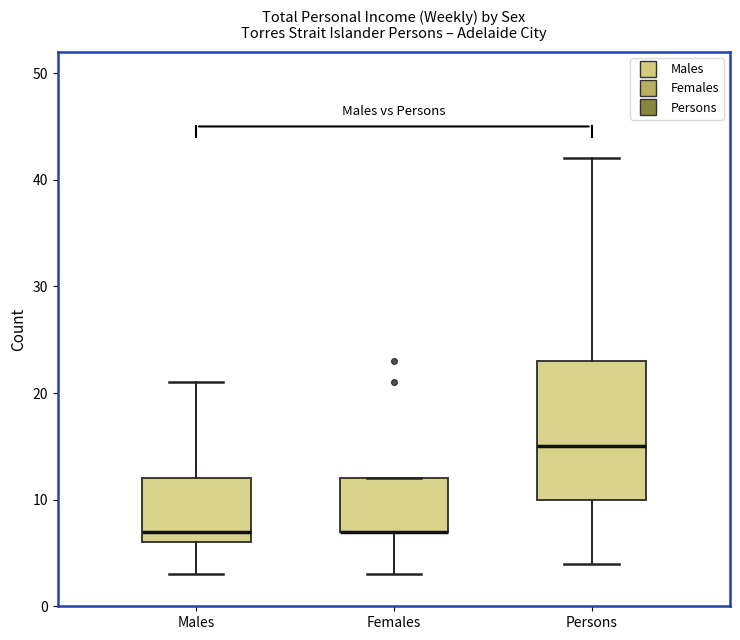

Reading left to right, read every box against the y-axis: the position of its median line, the range the box covers, and the ends of its whiskers. The values are not printed on the chart, so give them approximately, as read against the axis.

Males: median 7, box 6 to 12, whiskers 3 to 21
Females: median 7 (drawn on the box's lower edge), box 7 to 12, whiskers 3 to 12
Persons: median 15, box 10 to 23, whiskers 4 to 42